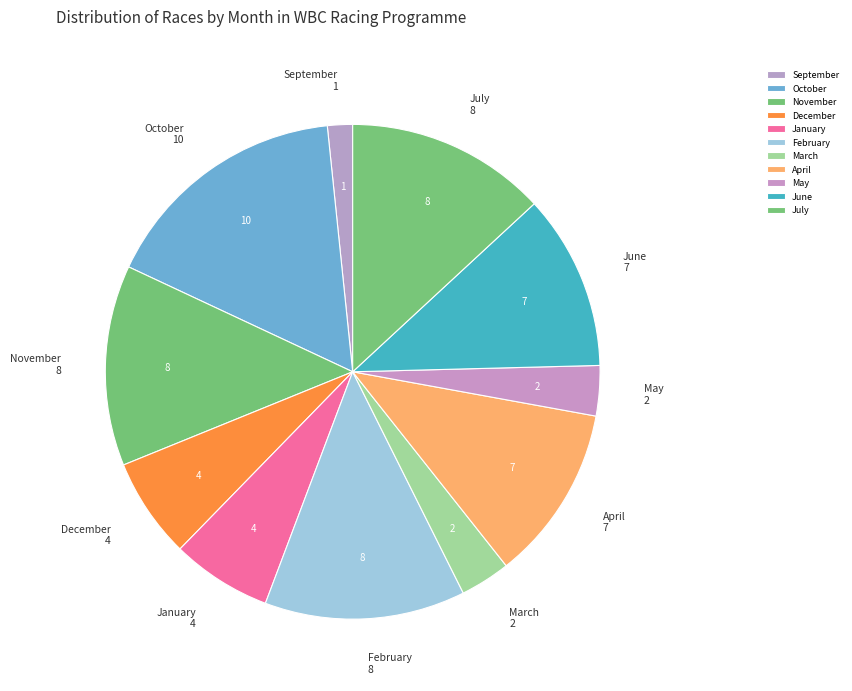

Does July represent more than half of the total?

No